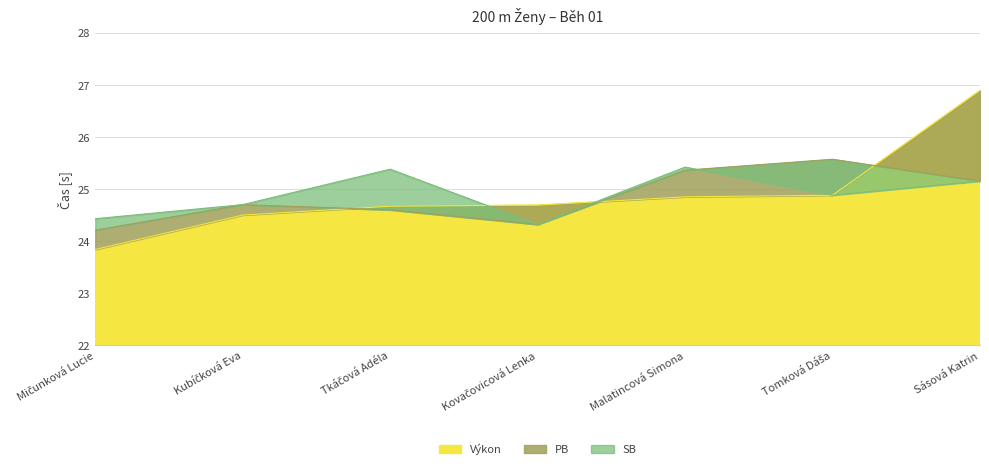

Which series has the largest total across all categories?

Výkon